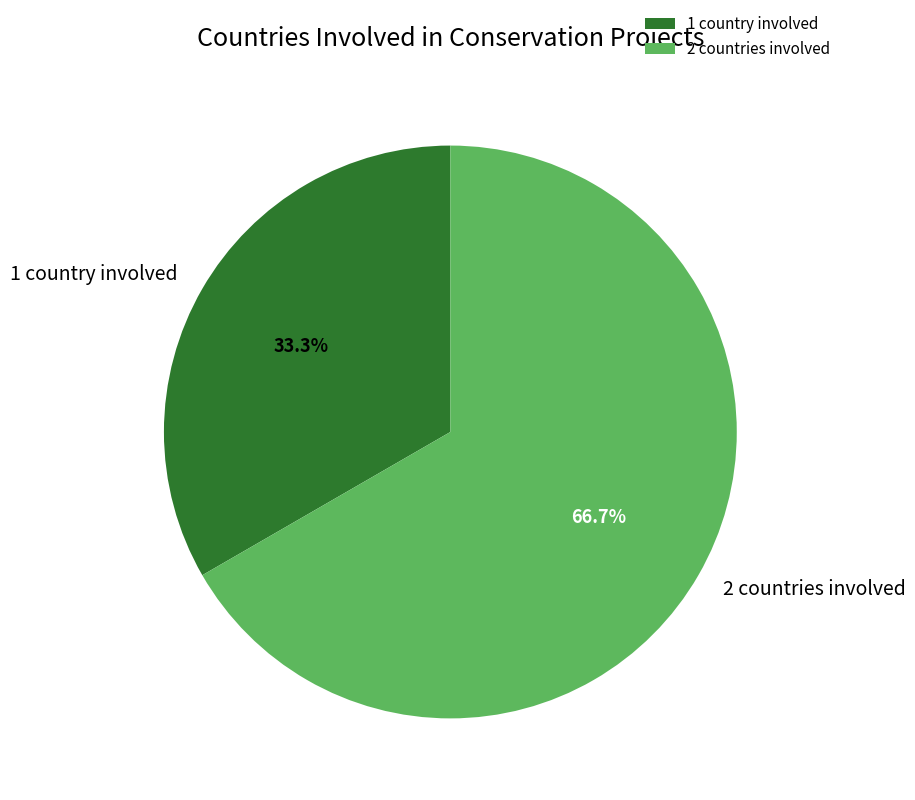

To the nearest percent, what is the average slice percentage?

50%